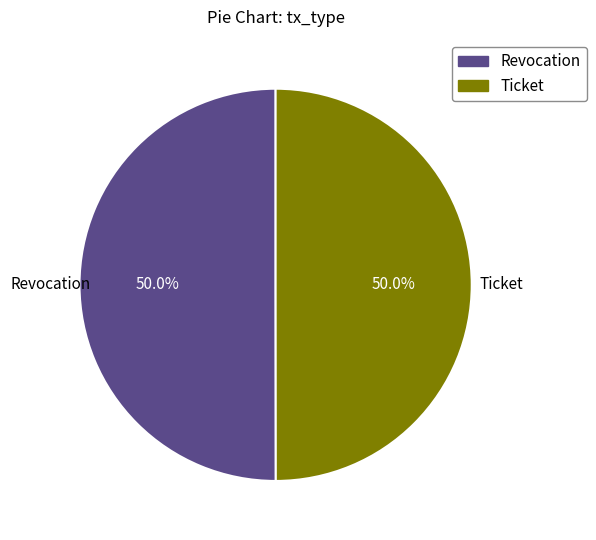

What is the ratio of the value at Ticket to the value at Revocation?

1.0